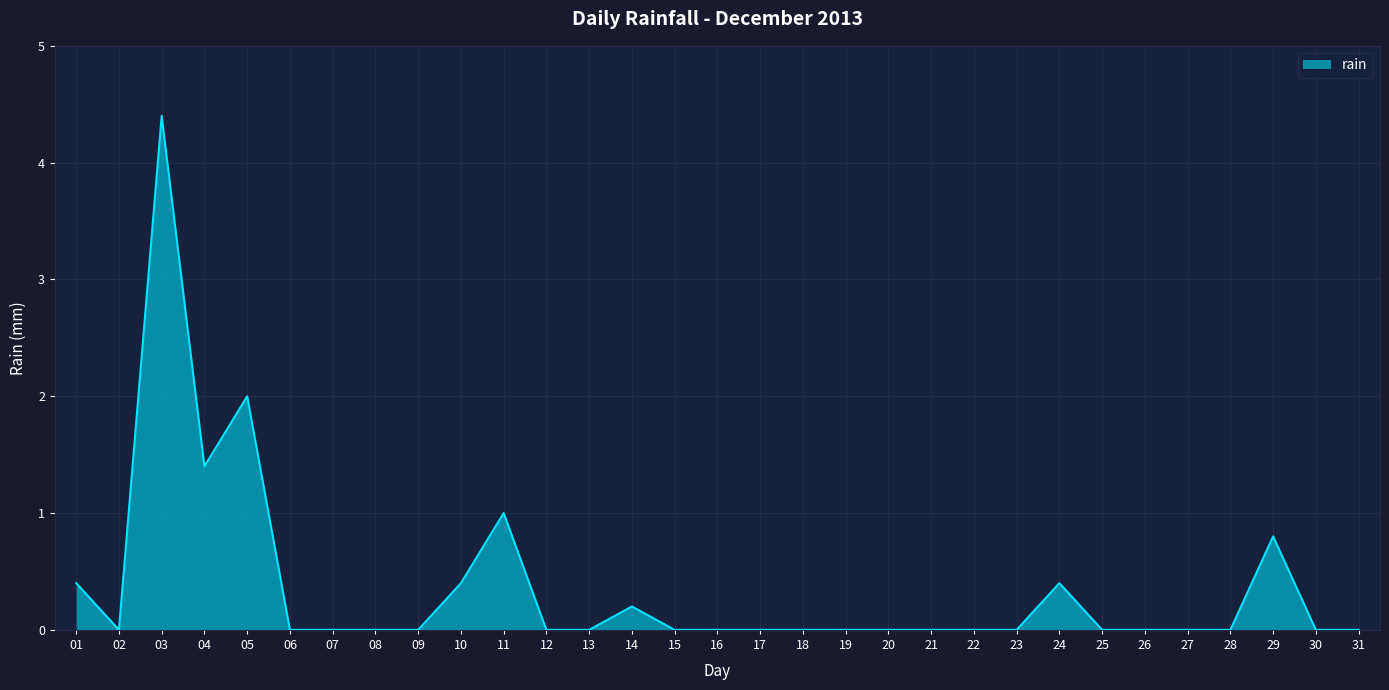

Reading left to right, list all the values displayed in this chart.

01=0.4	02=0.0	03=4.4	04=1.4	05=2.0	06=0.0	07=0.0	08=0.0	09=0.0	10=0.4	11=1.0	12=0.0	13=0.0	14=0.2	15=0.0	16=0.0	17=0.0	18=0.0	19=0.0	20=0.0	21=0.0	22=0.0	23=0.0	24=0.4	25=0.0	26=0.0	27=0.0	28=0.0	29=0.8	30=0.0	31=0.0